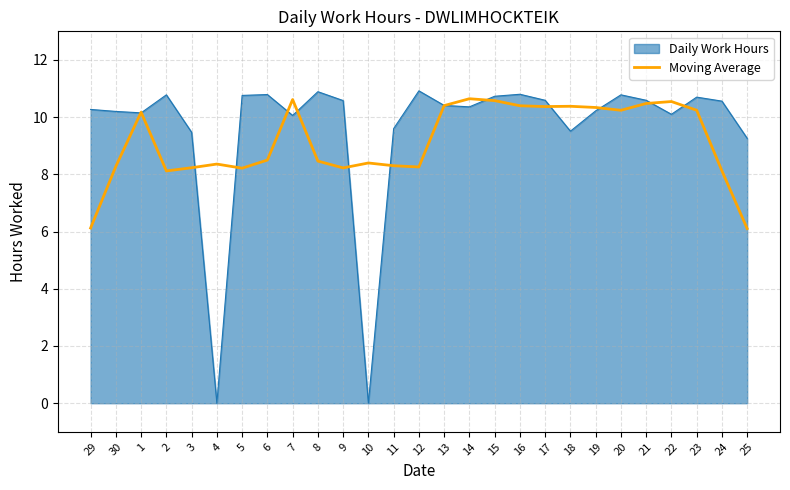

Between 1 and 10, which series saw the biggest shift?

Daily Work Hours